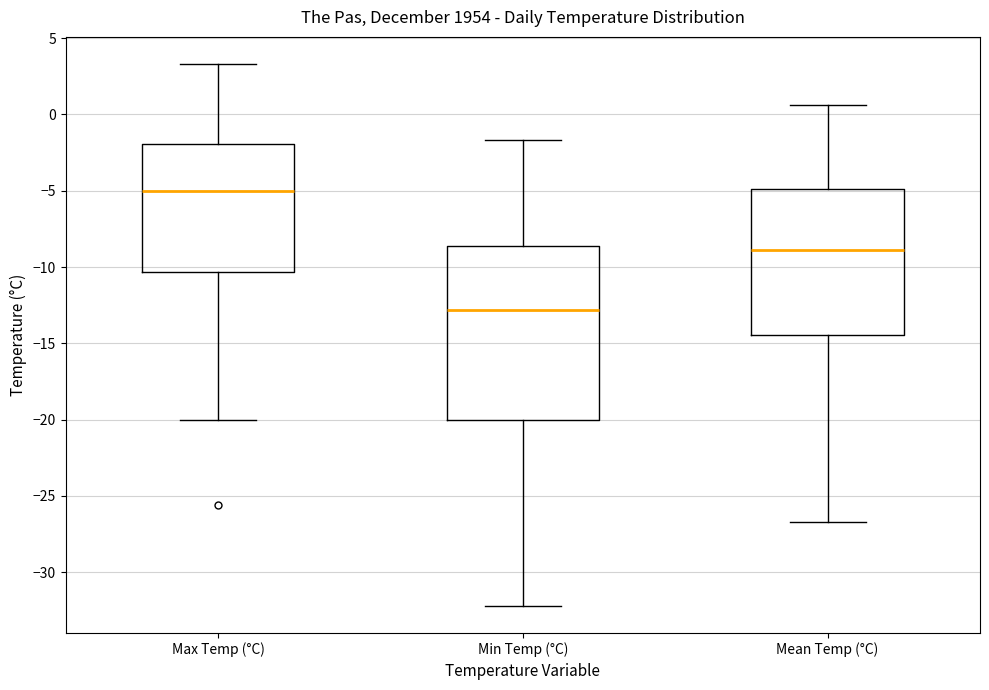

Comparing the boxes themselves (not the whiskers), which one is the tallest?

Min Temp (°C)